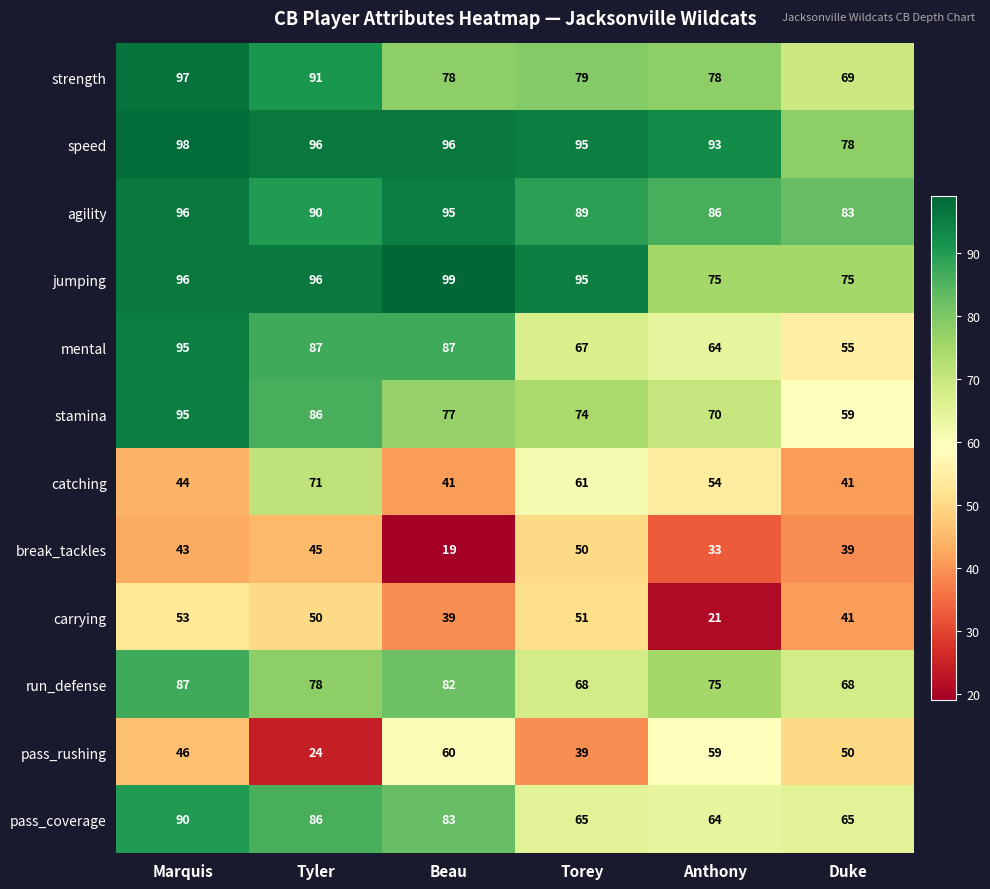

Is it true that speed equals 93 at Anthony?

True